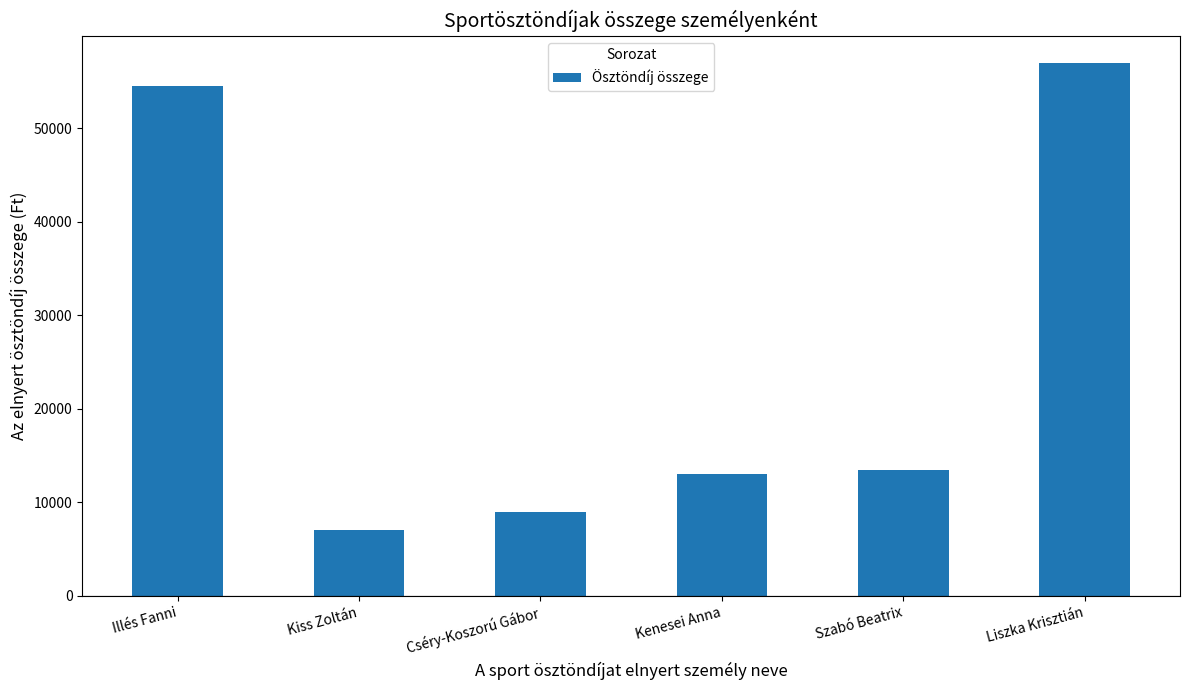

Which label corresponds to the largest value in the chart?

Liszka Krisztián